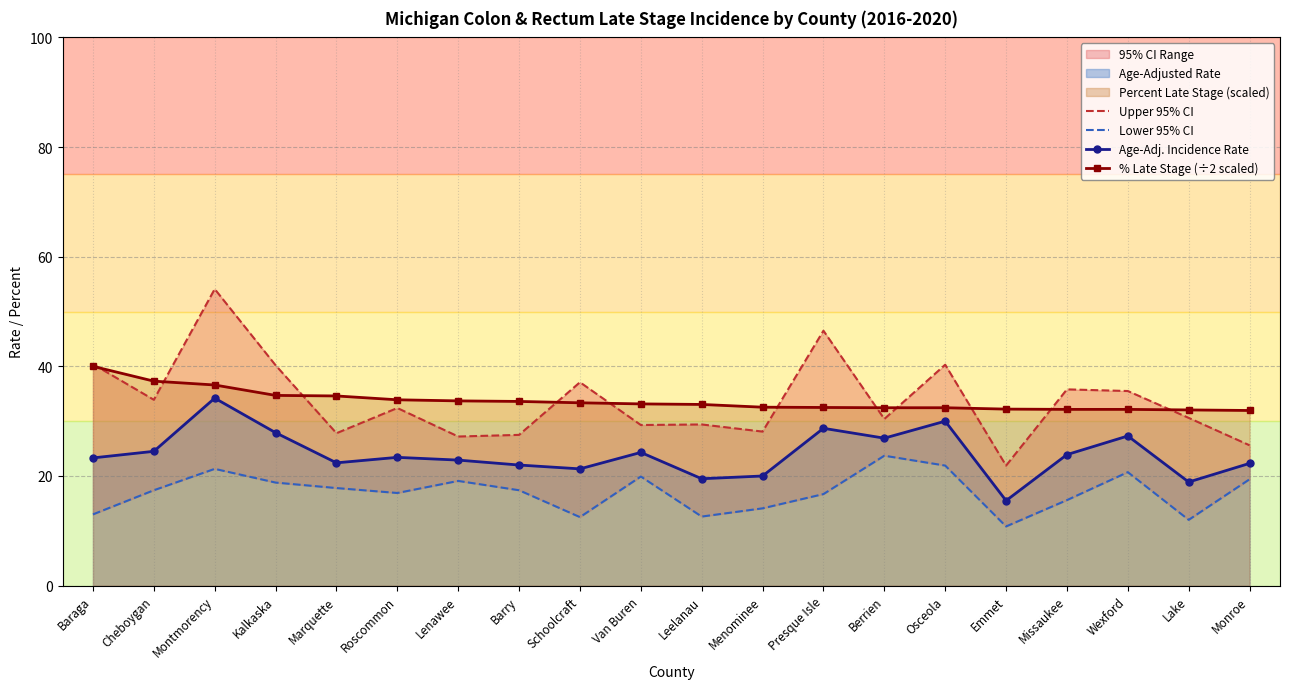

Rank the series by their maximum value, from highest to lowest.

Upper 95% CI, % Late Stage (÷2 scaled), Age-Adj. Incidence Rate, Lower 95% CI